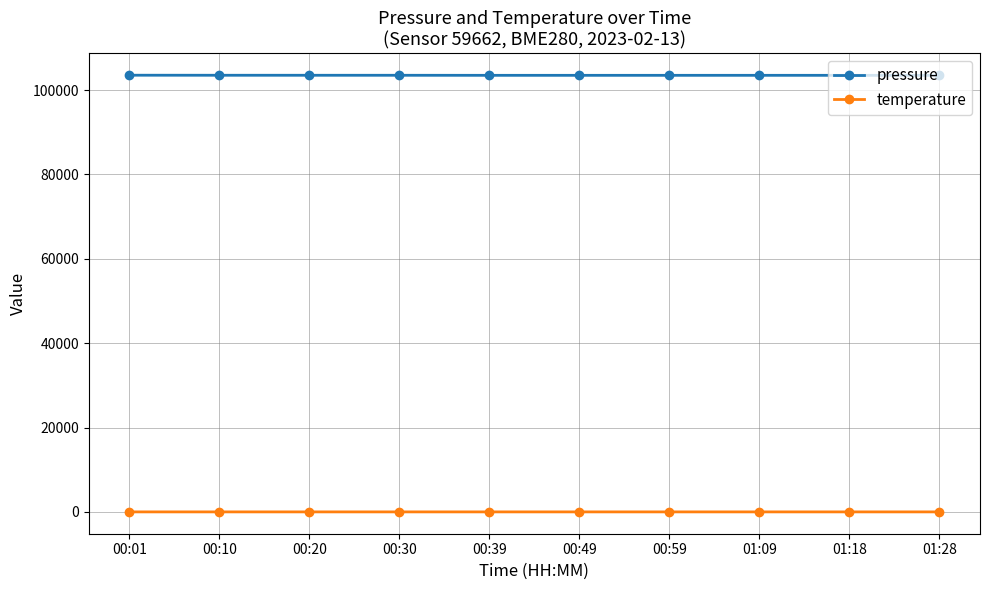

What is the sum of all pressure values?

1035104.7